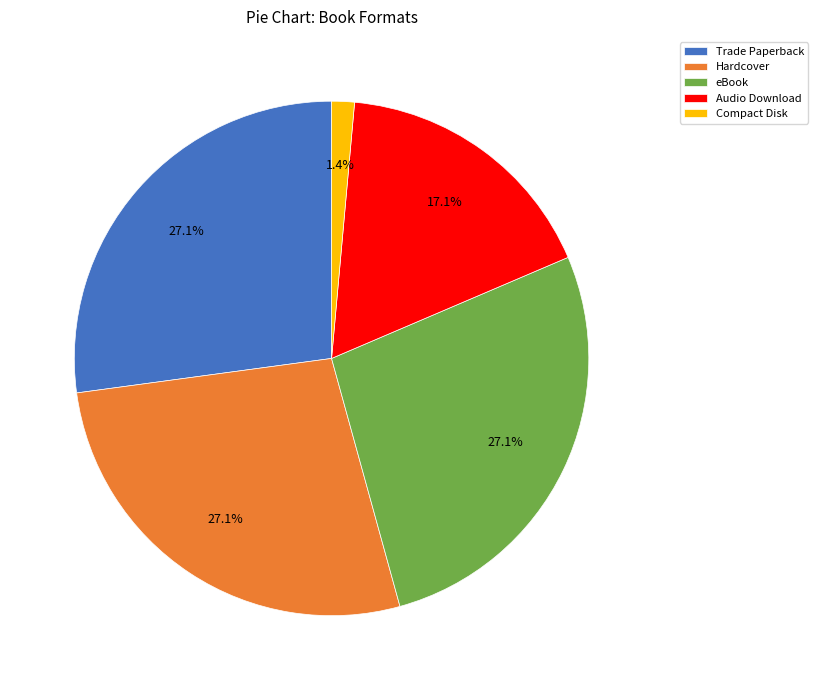

Does Compact Disk account for over 50% of the chart?

No